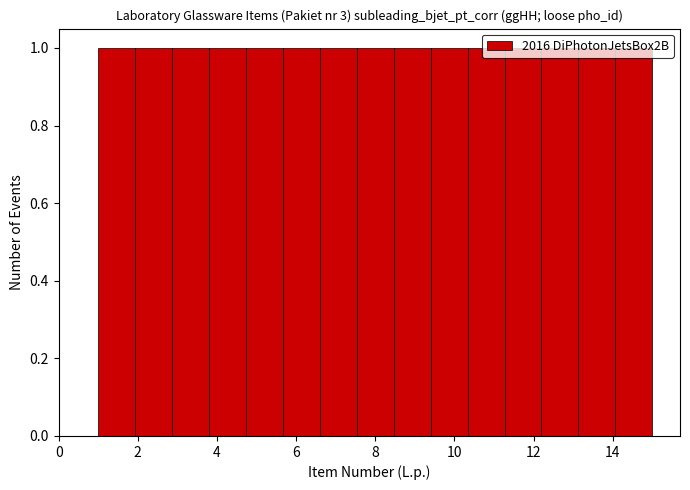

Reading left to right, transcribe this chart: for each bar, give the range it covers on the x-axis and its height. Neither the bar edges nor the heights are printed on the chart, so give them approximately, as read against the axes.

1.0 to 2.0: 1
2.0 to 2.8: 1
2.8 to 3.8: 1
3.8 to 4.8: 1
4.8 to 5.6: 1
5.6 to 6.6: 1
6.6 to 7.6: 1
7.6 to 8.4: 1
8.4 to 9.4: 1
9.4 to 10.4: 1
10.4 to 11.2: 1
11.2 to 12.2: 1
12.2 to 13.2: 1
13.2 to 14.0: 1
14.0 to 15.0: 1